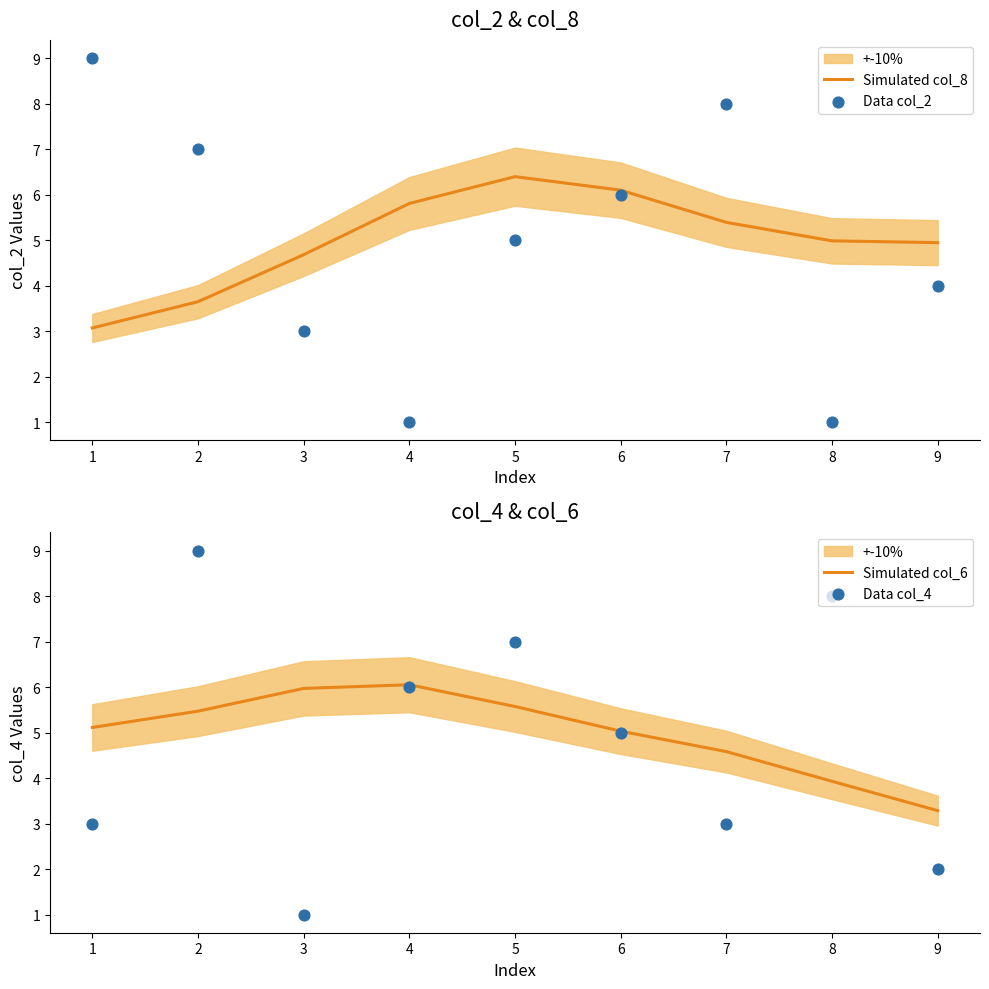

Is it true that Simulated col_8 equals 4.2 at 5?

False